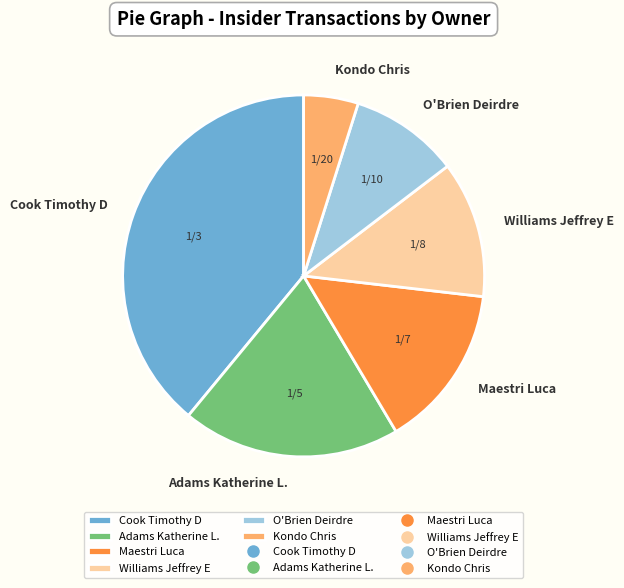

What is the ratio of the value at Williams Jeffrey E to the value at Kondo Chris?

2.5